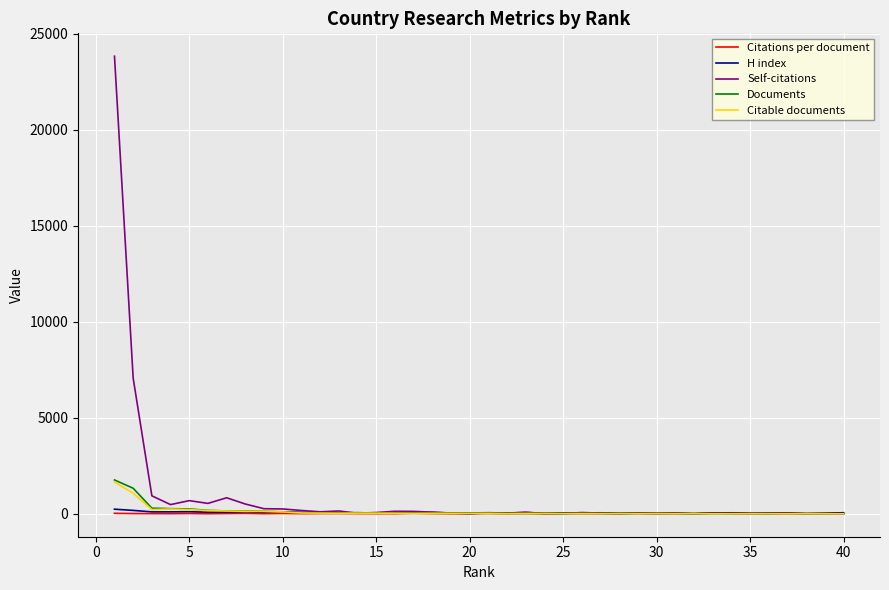

What is the greatest value displayed?

23836.0